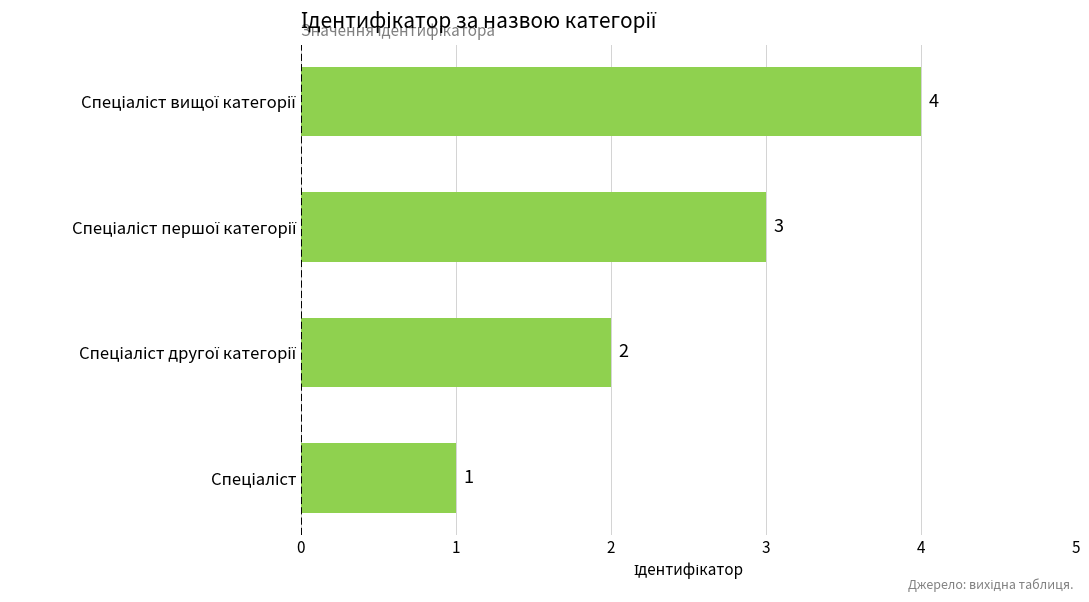

What is the sum of all values?

10